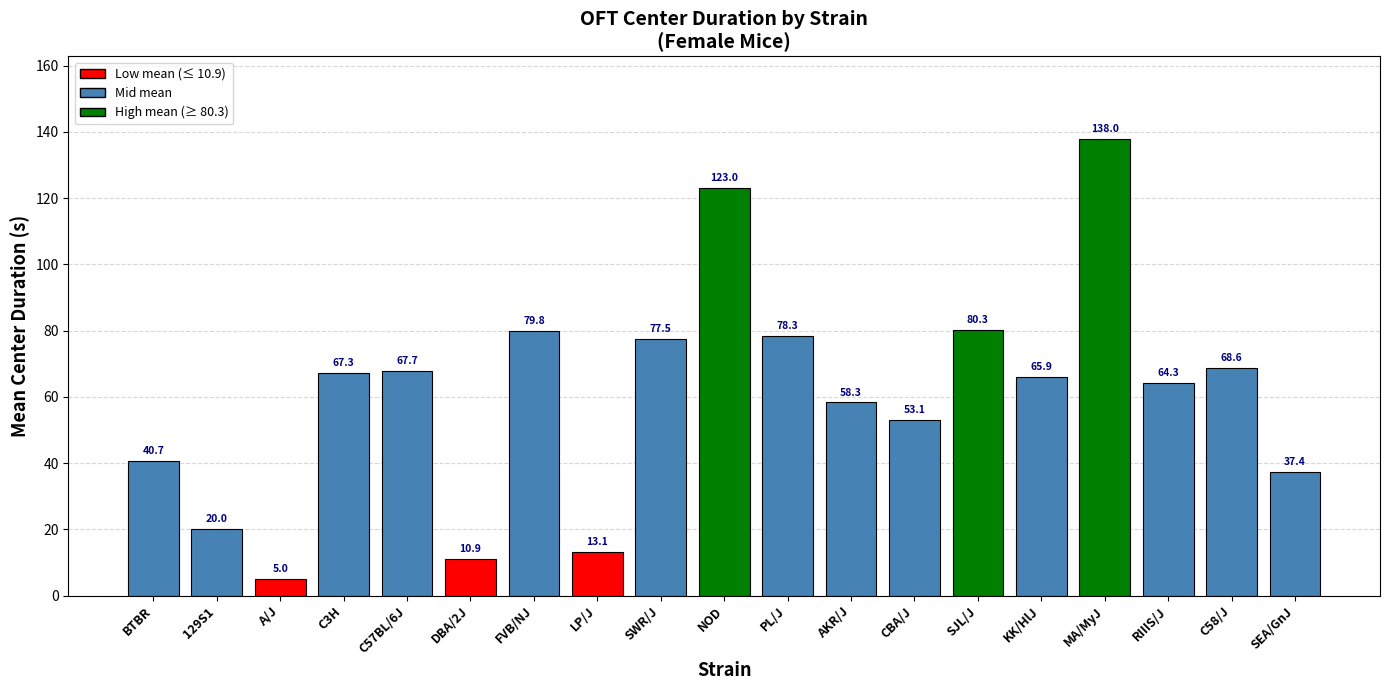

How many bars are there in total?

19